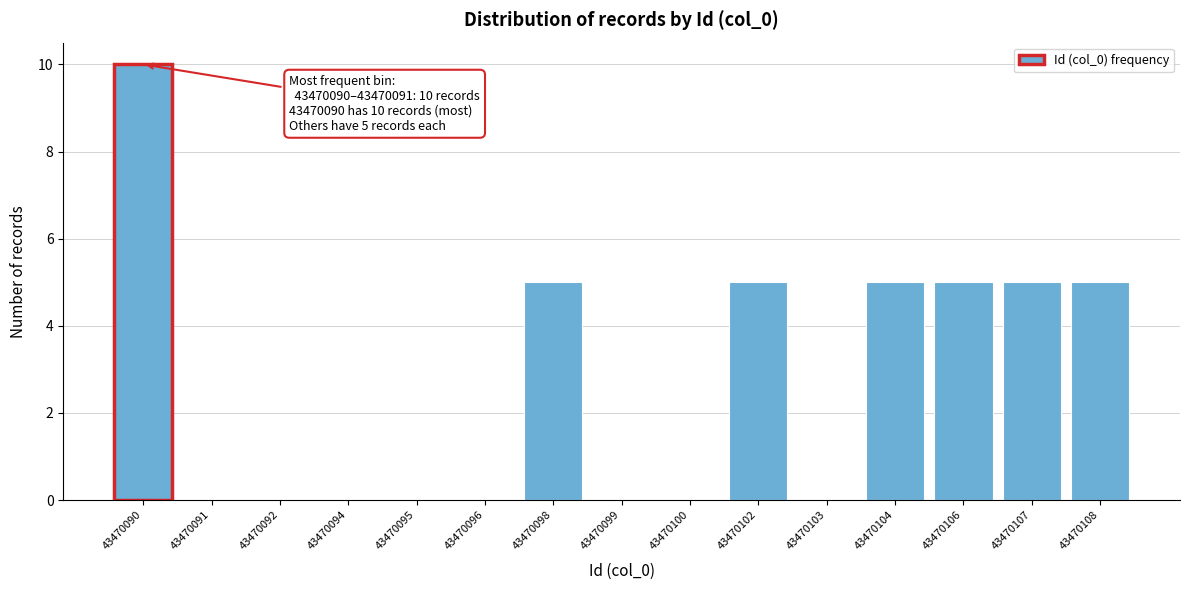

Reading left to right, list all the values displayed in this chart.

43470090=10	43470091=0	43470092=0	43470094=0	43470095=0	43470096=0	43470098=5	43470099=0	43470100=0	43470102=5	43470103=0	43470104=5	43470106=5	43470107=5	43470108=5